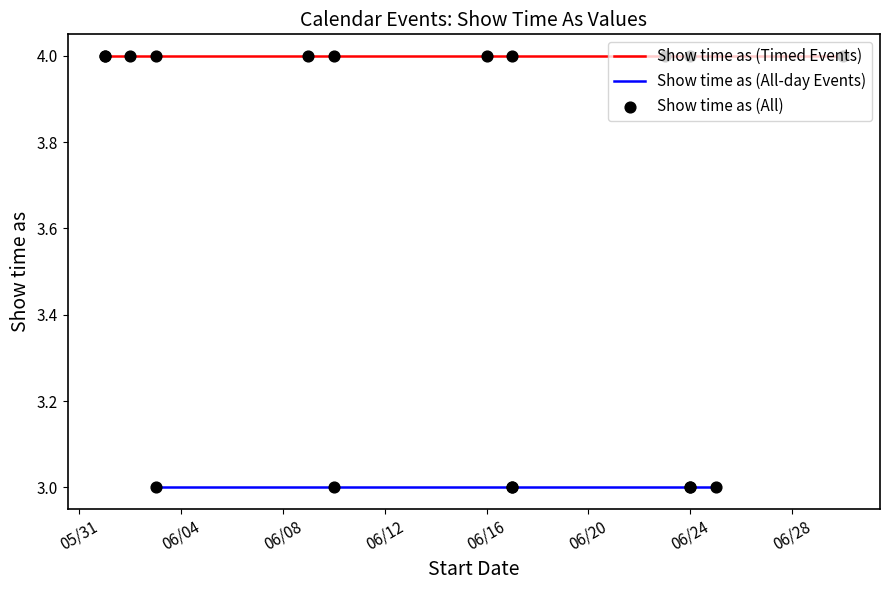

Which has a higher value, 6/10/2017 or 6/2/2017?

6/10/2017